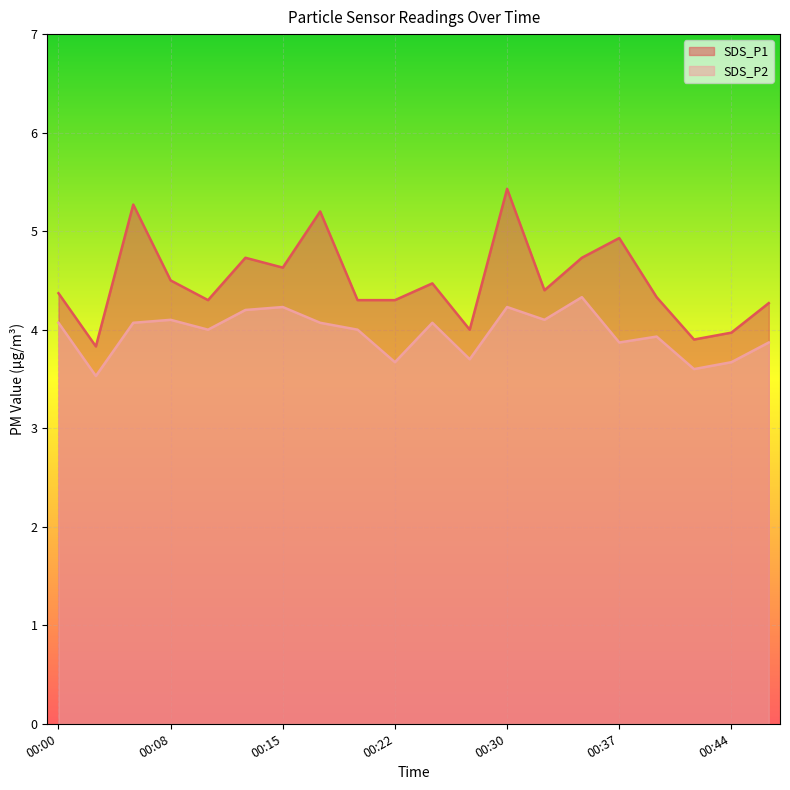

Does the chart display data point markers on the line(s)?

No